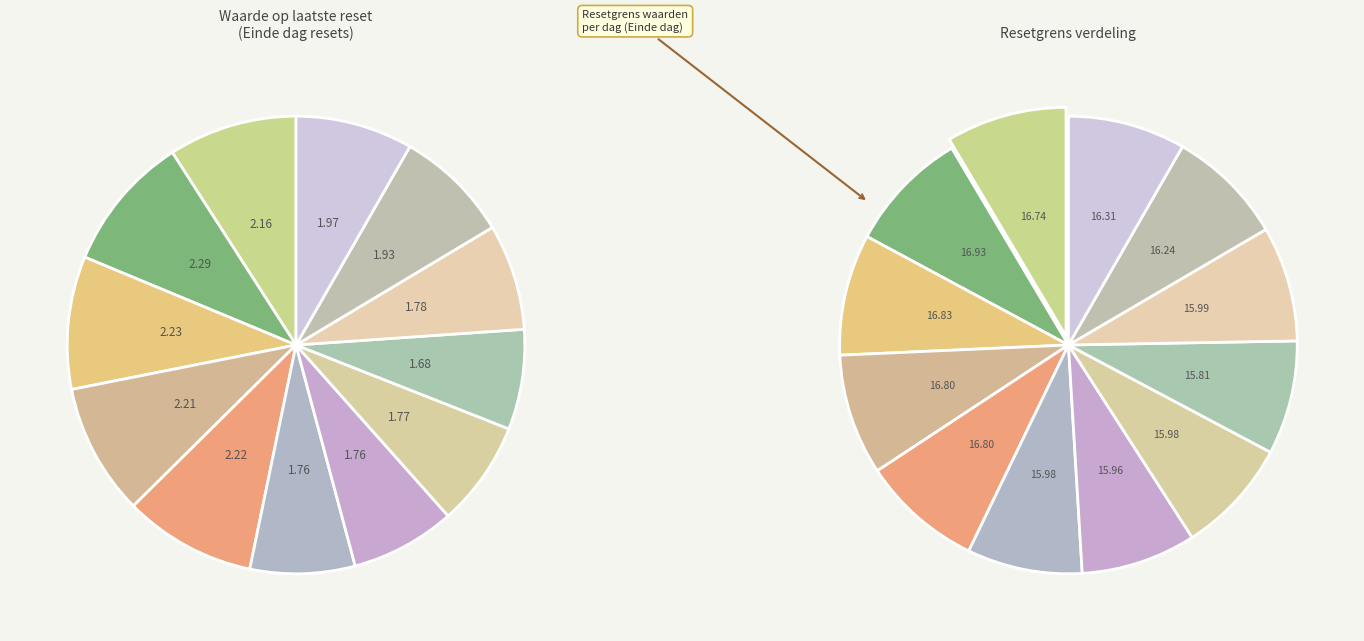

What percentage is NOT represented by 2025-06-19?

92.6%